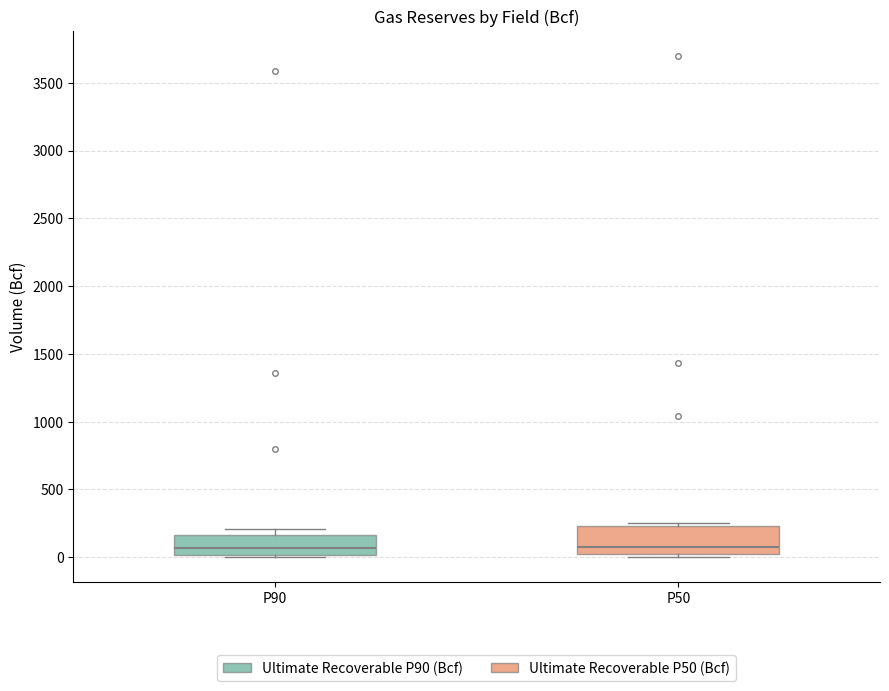

Reading left to right, read every box against the y-axis: the position of its median line, the range the box covers, and the ends of its whiskers. The values are not printed on the chart, so give them approximately, as read against the axis.

P90: median 50, box 0 to 150, whiskers 0 (just below the box's lower edge) to 200
P50: median 100, box 0 to 250, whiskers 0 (just below the box's lower edge) to 250 (just above the box's upper edge)